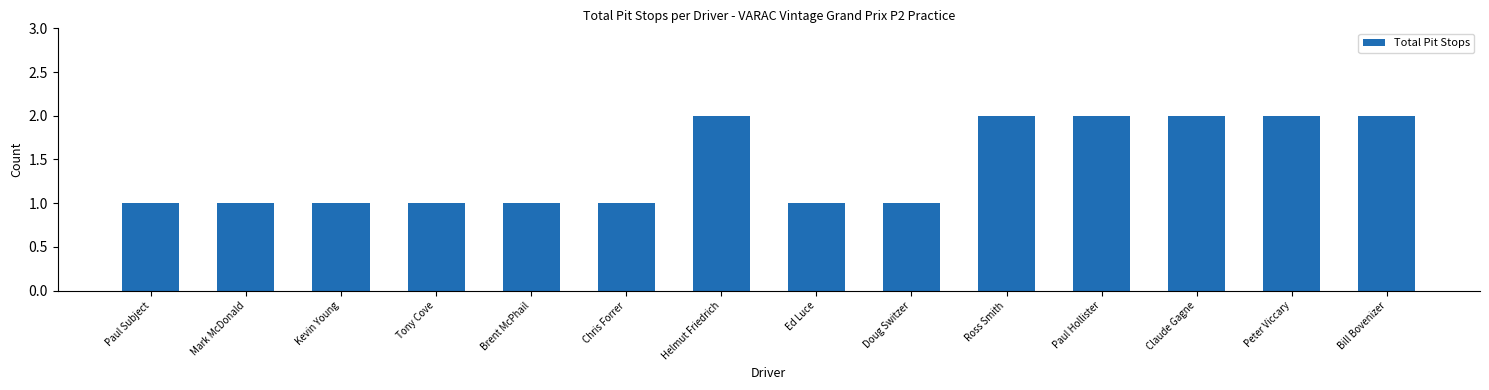

What is the sum of all values?

20